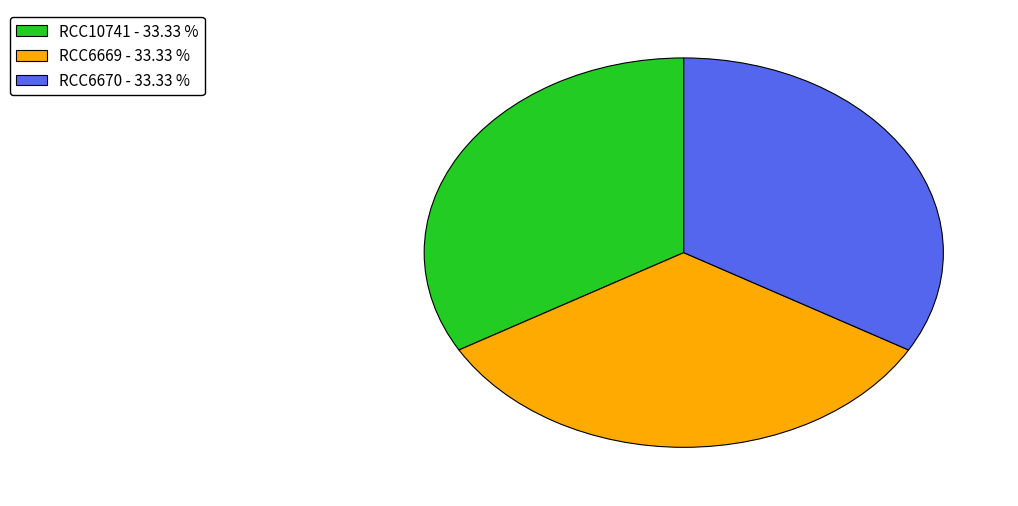

The RCC6670 slice represents 42% of the pie. True or false?

False